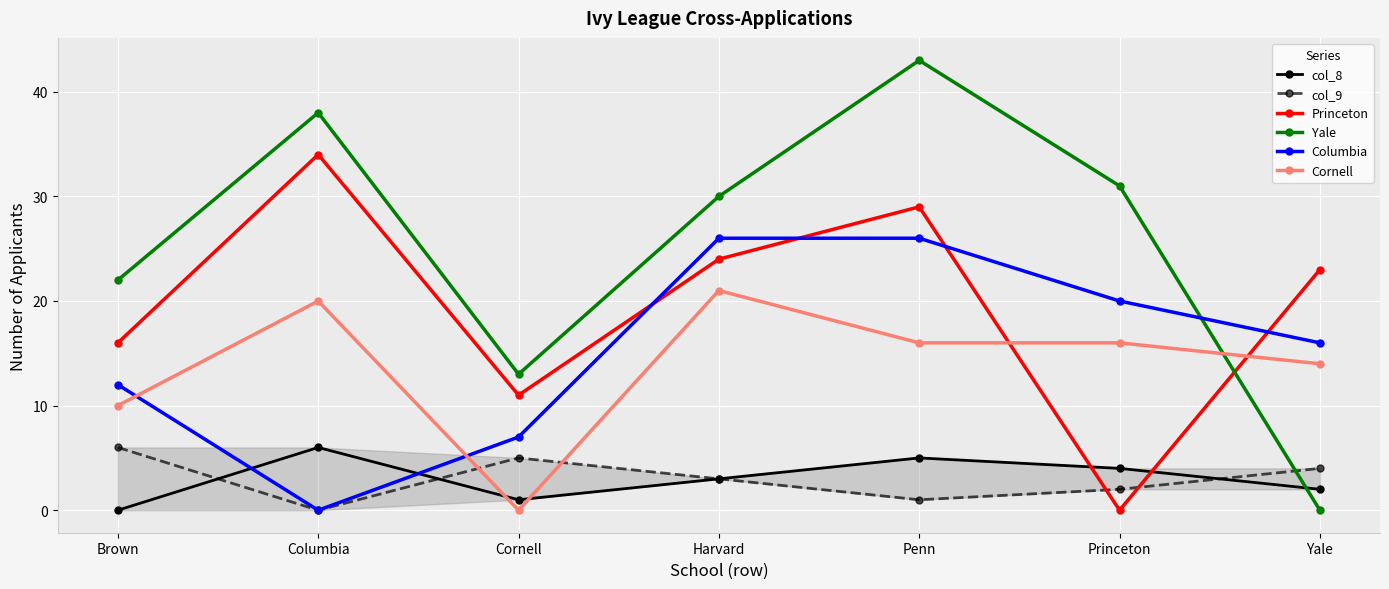

How many Princeton values are between 11 and 29?

5